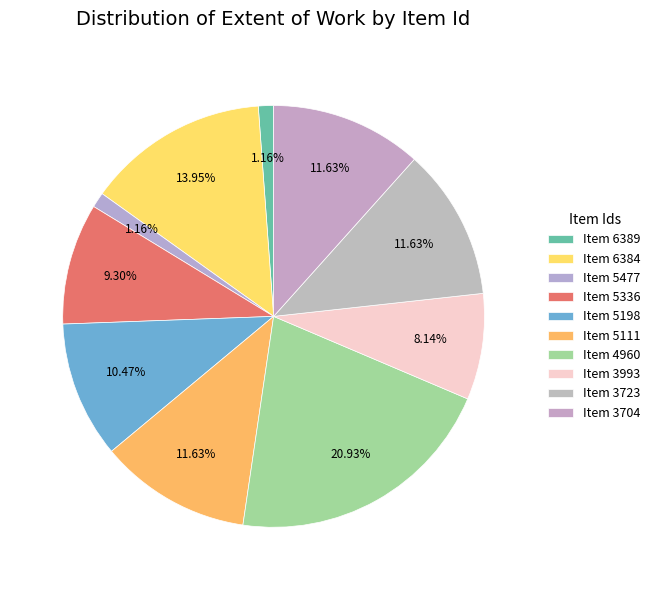

How many slices are in this pie chart?

10